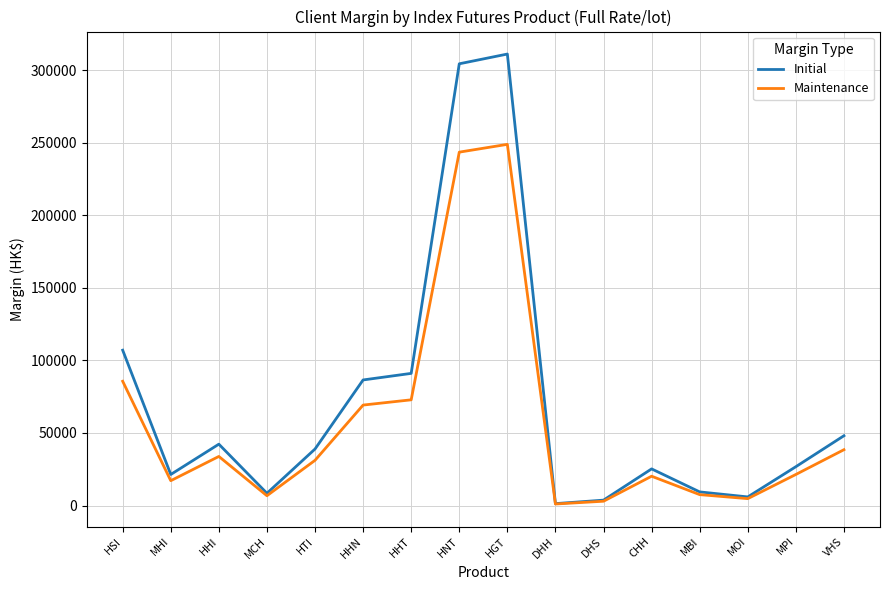

Read the Initial value at HHN.

86556